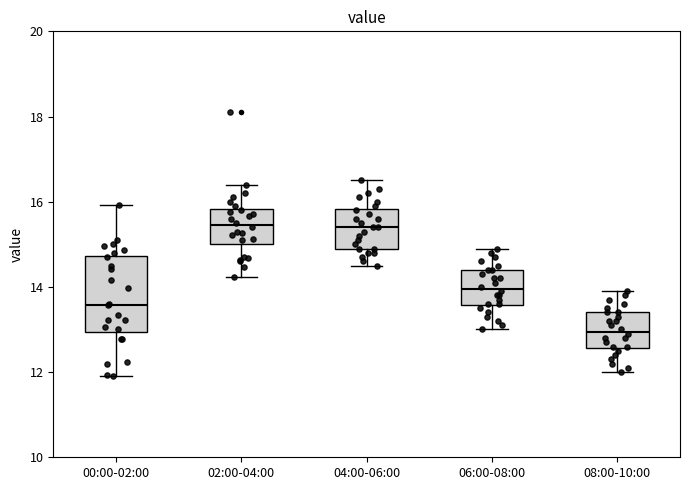

Where is the lower edge of the box for 06:00-08:00 on the y-axis? The values are not printed on the chart, so give them approximately, as read against the axis.

13.6